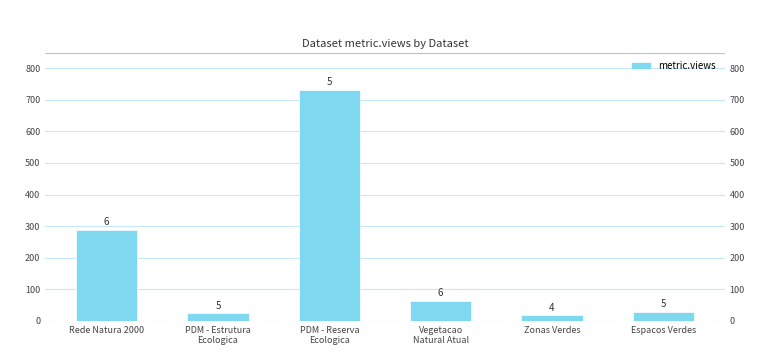

Count the number of data series in this chart.

1